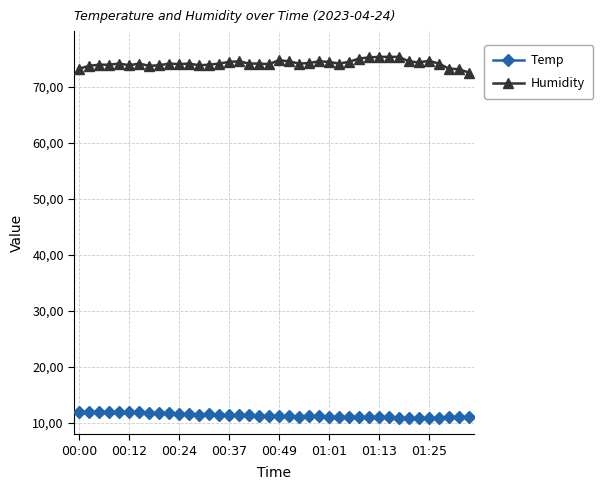

What is the average value of the Temp series?

11.4